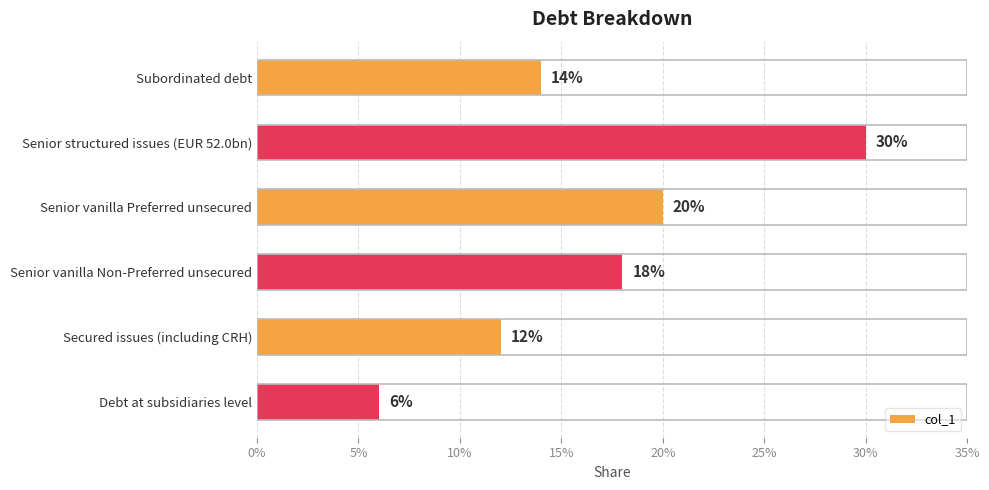

Does the chart contain stacked bars?

No